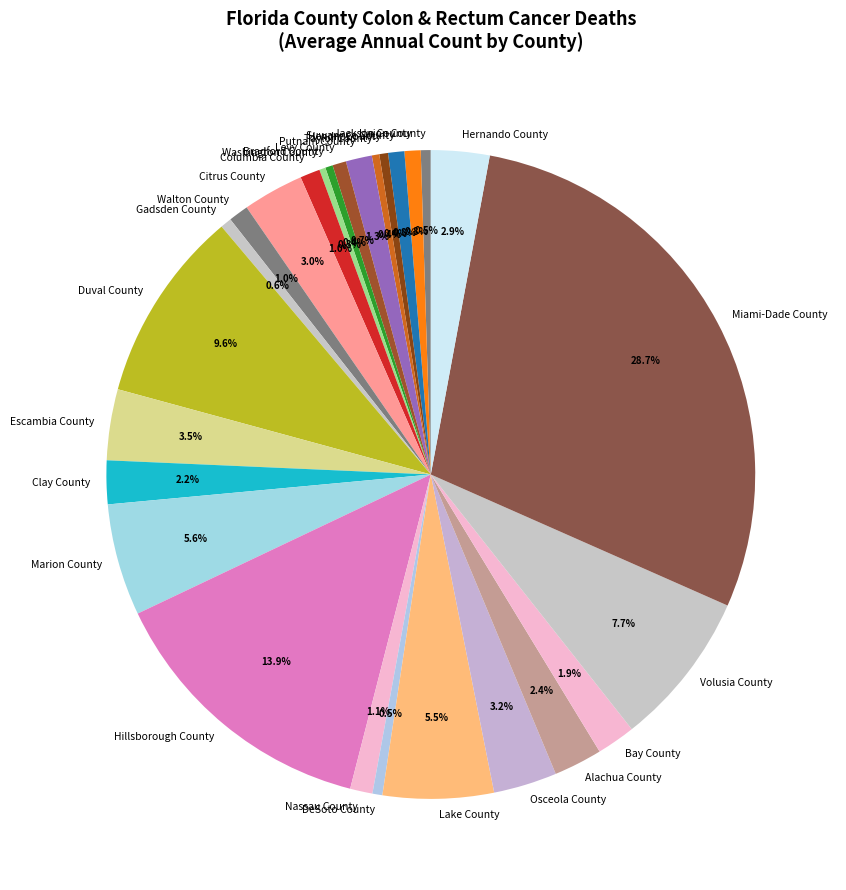

Is there a majority slice in this chart?

No